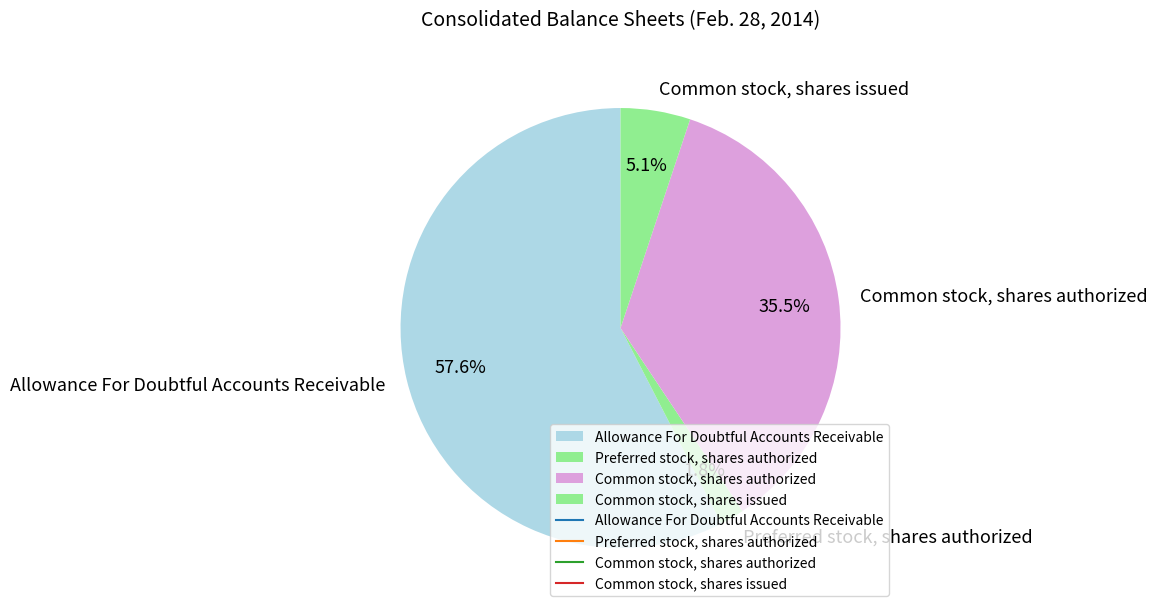

Which slice is the largest?

Allowance For Doubtful Accounts Receivable